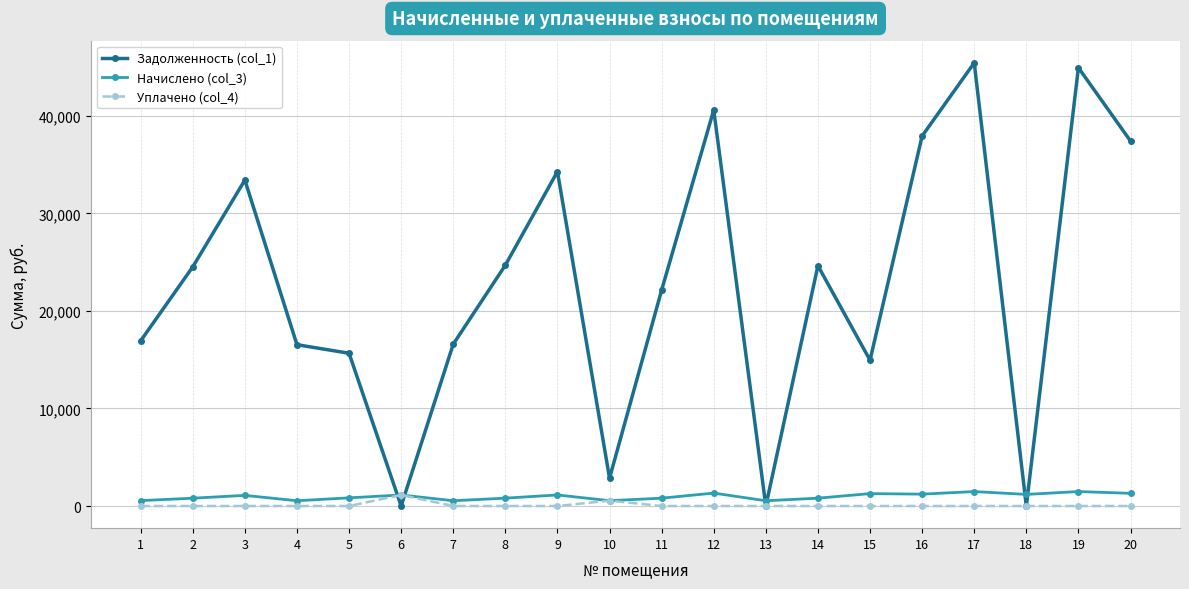

Rank the series at 16 from lowest to highest value.

Уплачено (col_4), Начислено (col_3), Задолженность (col_1)